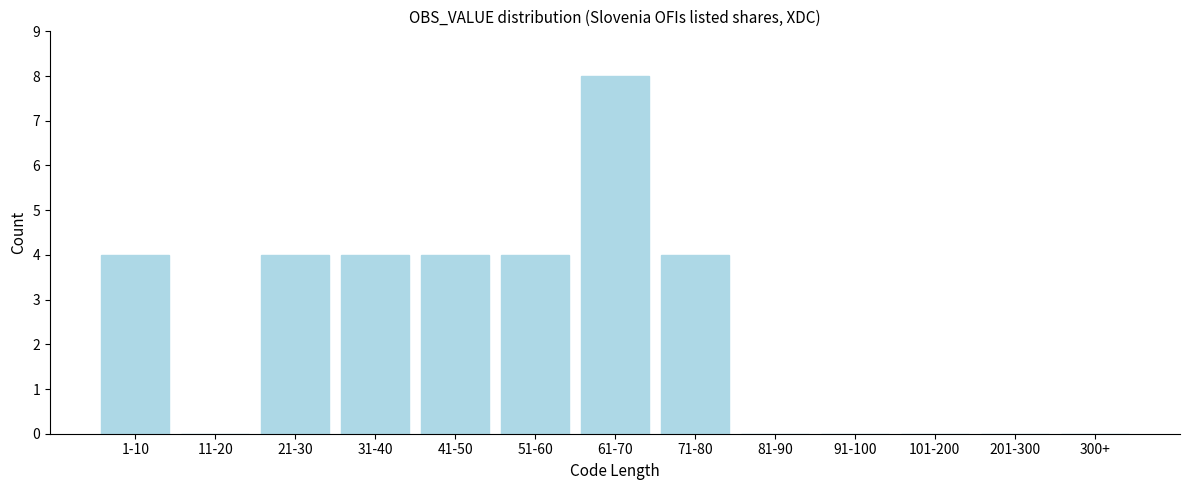

Reading right to left, transcribe all the data shown in this chart.

300+=0	201-300=0	101-200=0	91-100=0	81-90=0	71-80=4	61-70=8	51-60=4	41-50=4	31-40=4	21-30=4	11-20=0	1-10=4